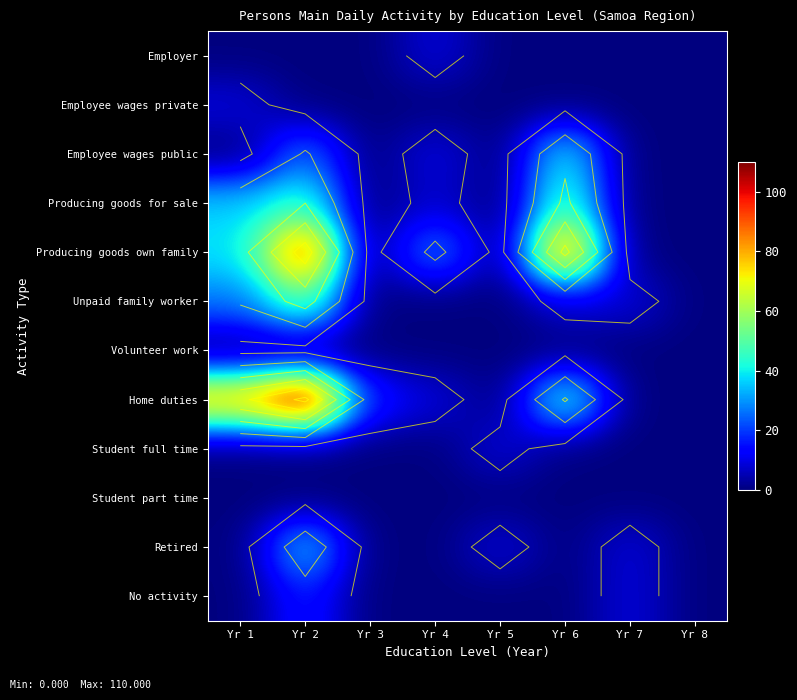

At which category is the sum across all series the highest?

Yr 2